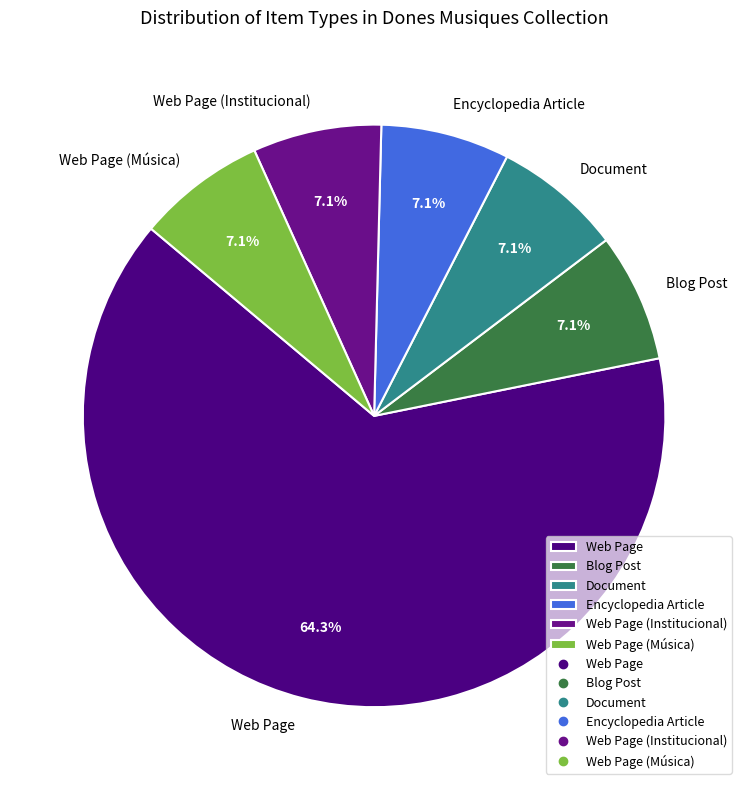

Combined, do Document and Web Page (Institucional) account for over 50%?

No